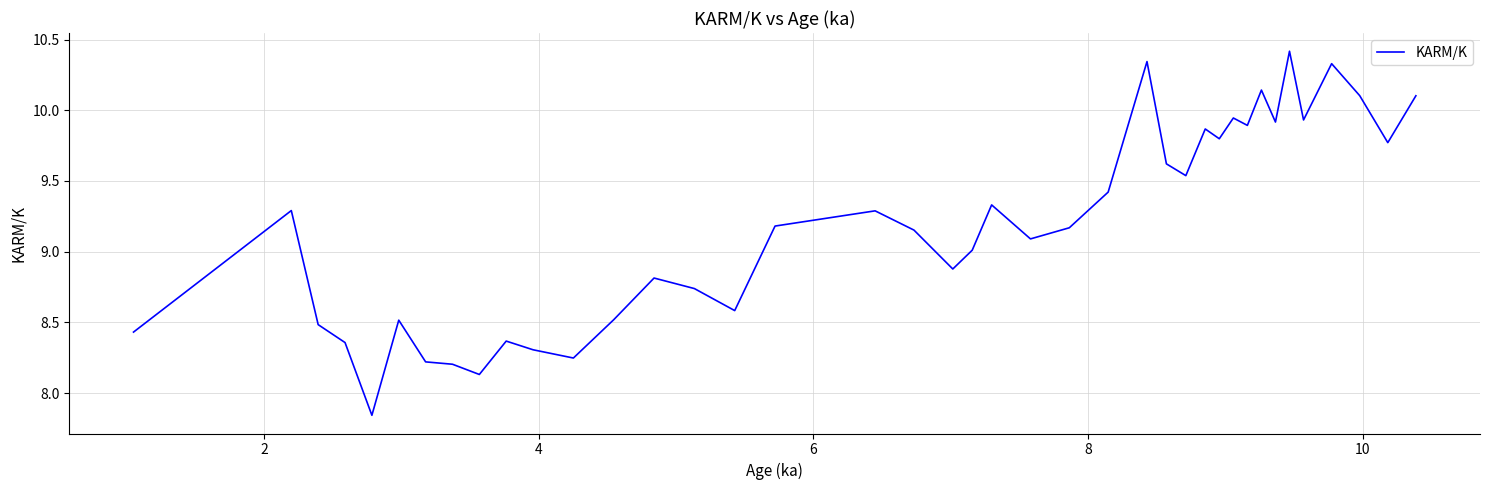

What is the maximum value shown in the chart?

10.4